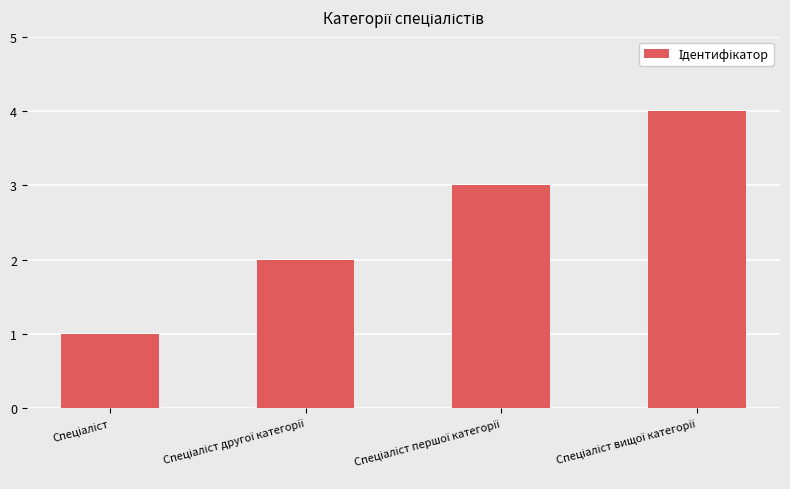

What is the maximum value shown in the chart?

4